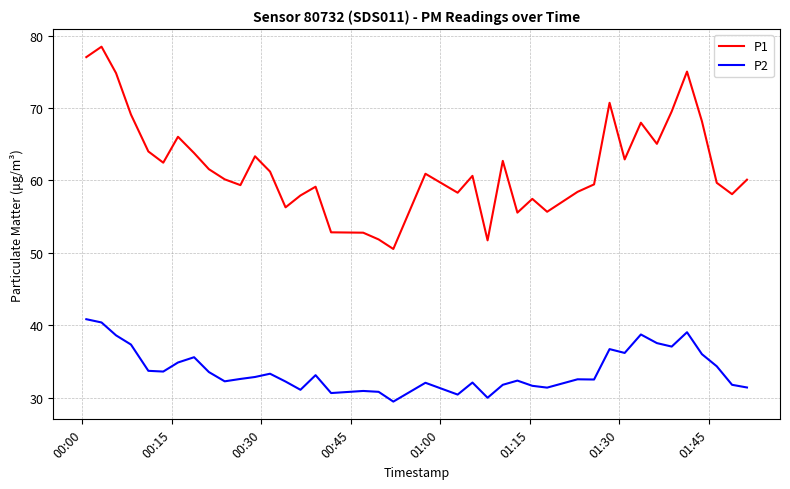

Is this an area chart (filled region under the line)?

No